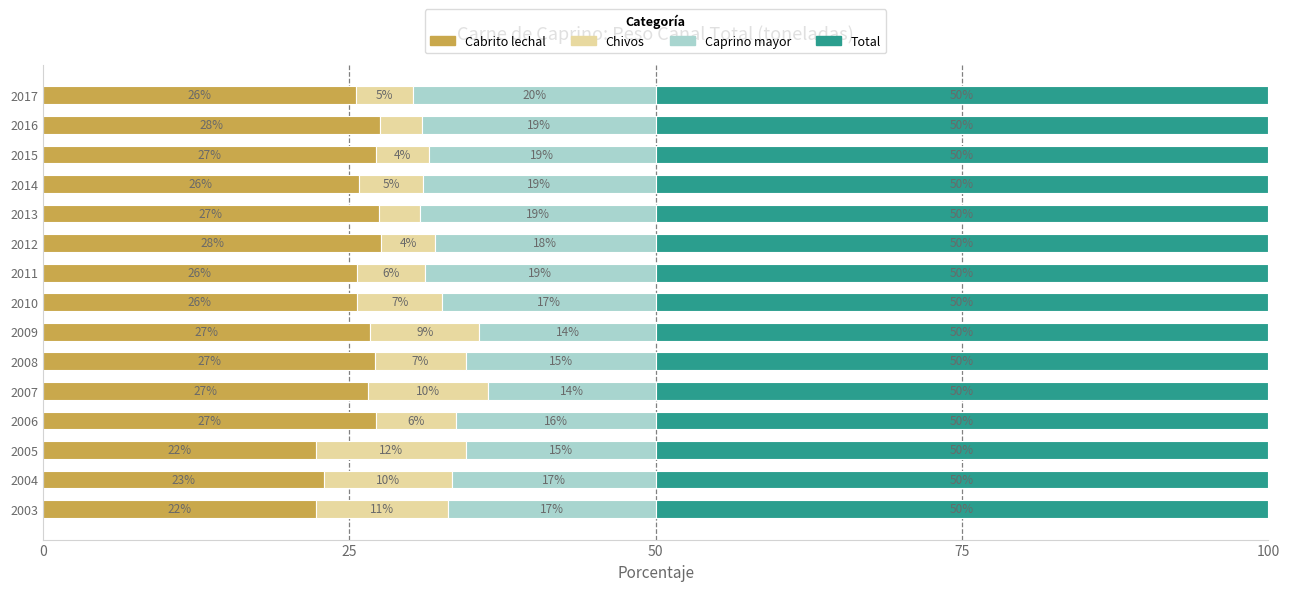

The Cabrito lechal series shows 40.6 at 2016. True or false?

False